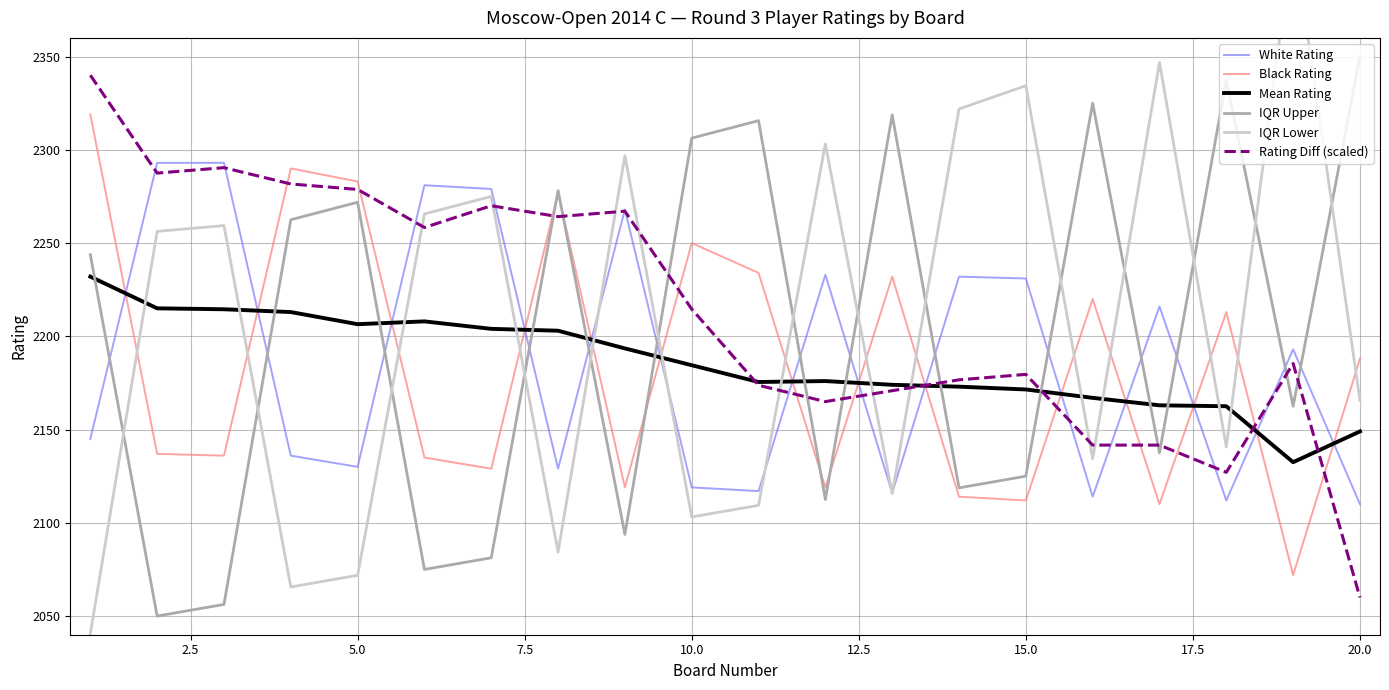

How many categories are shown in the chart?

20